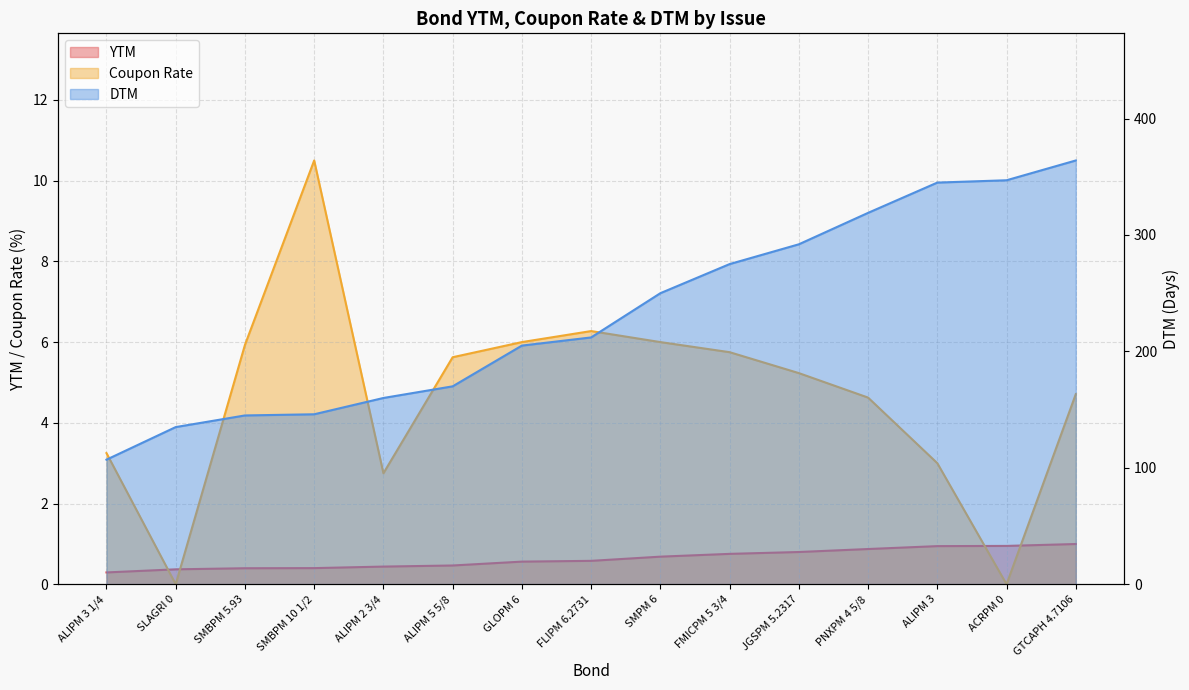

What is the maximum value for DTM?

364.0